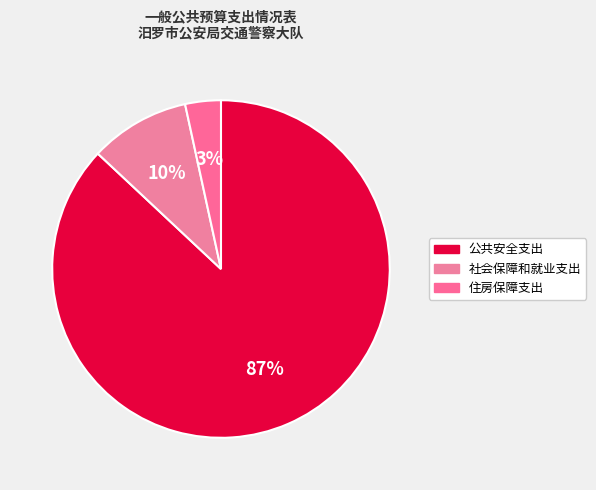

Which slice represents more than half of the pie?

公共安全支出